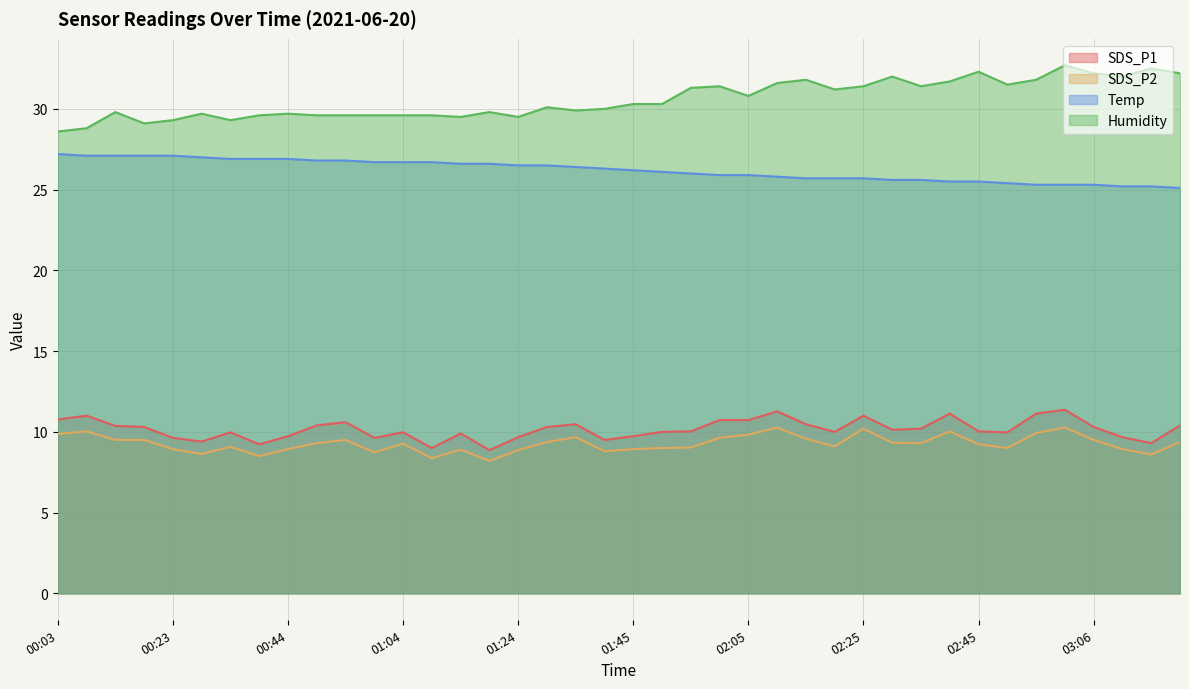

How many values in the Temp series exceed 26?

22